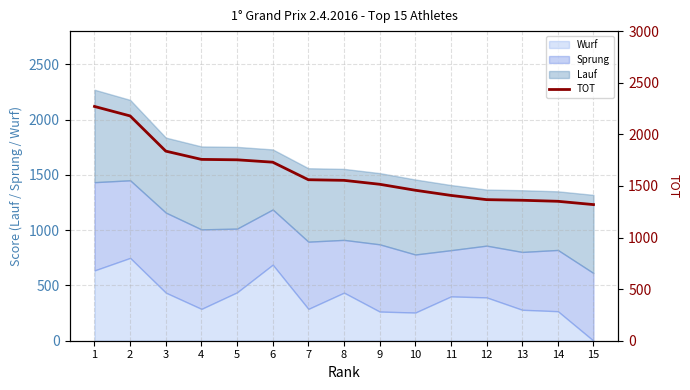

Is it true that the value at 14 is 812?

False